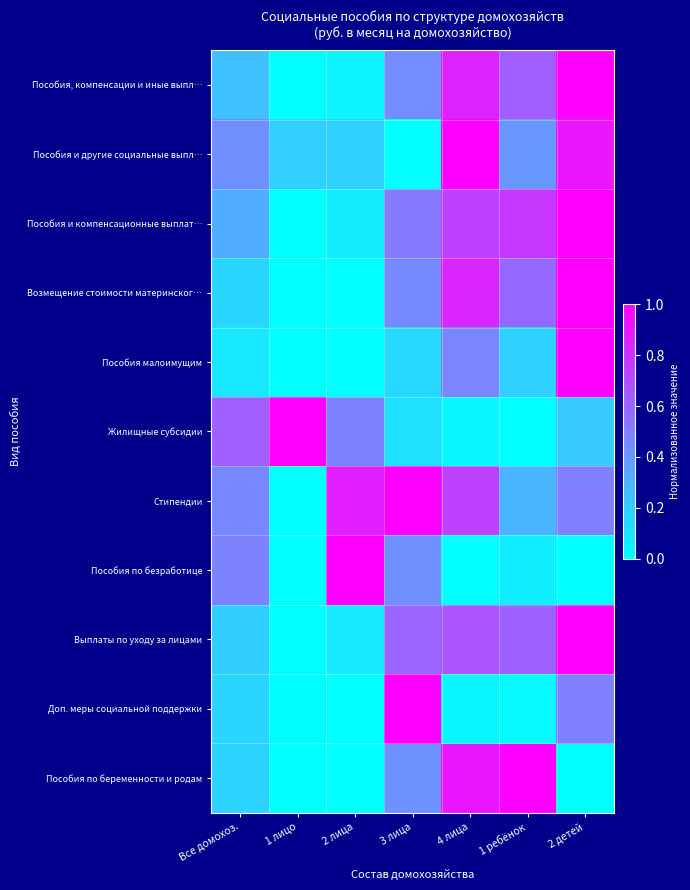

Reading left to right, what are all the values shown in this chart?

Пособия, компенсации и иные выпл…: Все домохоз.=0.2	1 лицо=0.0	2 лица=0.0	3 лица=0.5	4 лица=0.9	1 ребёнок=0.6	2 детей=1.0
Пособия и другие социальные выпл…: Все домохоз.=0.4	1 лицо=0.2	2 лица=0.2	3 лица=0.0	4 лица=1.0	1 ребёнок=0.4	2 детей=0.9
Пособия и компенсационные выплат…: Все домохоз.=0.3	1 лицо=0.0	2 лица=0.1	3 лица=0.5	4 лица=0.7	1 ребёнок=0.8	2 детей=1.0
Возмещение стоимости материнског…: Все домохоз.=0.2	1 лицо=0.0	2 лица=0.0	3 лица=0.5	4 лица=0.9	1 ребёнок=0.6	2 детей=1.0
Пособия малоимущим: Все домохоз.=0.1	1 лицо=0.0	2 лица=0.0	3 лица=0.2	4 лица=0.5	1 ребёнок=0.2	2 детей=1.0
Жилищные субсидии: Все домохоз.=0.6	1 лицо=1.0	2 лица=0.5	3 лица=0.1	4 лица=0.0	1 ребёнок=0.0	2 детей=0.2
Стипендии: Все домохоз.=0.5	1 лицо=0.0	2 лица=0.9	3 лица=1.0	4 лица=0.7	1 ребёнок=0.3	2 детей=0.5
Пособия по безработице: Все домохоз.=0.5	1 лицо=0.0	2 лица=1.0	3 лица=0.4	4 лица=0.0	1 ребёнок=0.1	2 детей=0.0
Выплаты по уходу за лицами: Все домохоз.=0.2	1 лицо=0.0	2 лица=0.1	3 лица=0.6	4 лица=0.7	1 ребёнок=0.6	2 детей=1.0
Доп. меры социальной поддержки: Все домохоз.=0.2	1 лицо=0.0	2 лица=0.0	3 лица=1.0	4 лица=0.0	1 ребёнок=0.0	2 детей=0.5
Пособия по беременности и родам: Все домохоз.=0.2	1 лицо=0.0	2 лица=0.0	3 лица=0.4	4 лица=0.9	1 ребёнок=1.0	2 детей=0.0